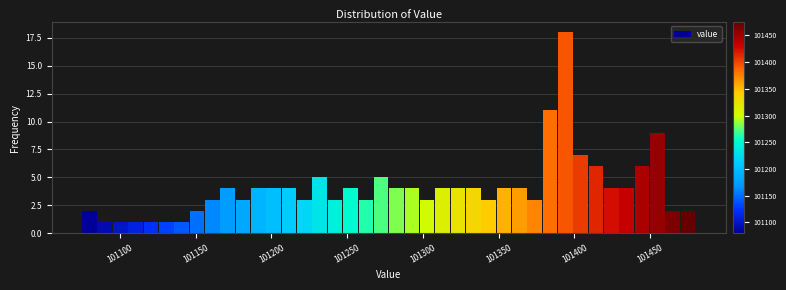

Read against the x-axis, roughly where is the centre of the tallest bar?

101395